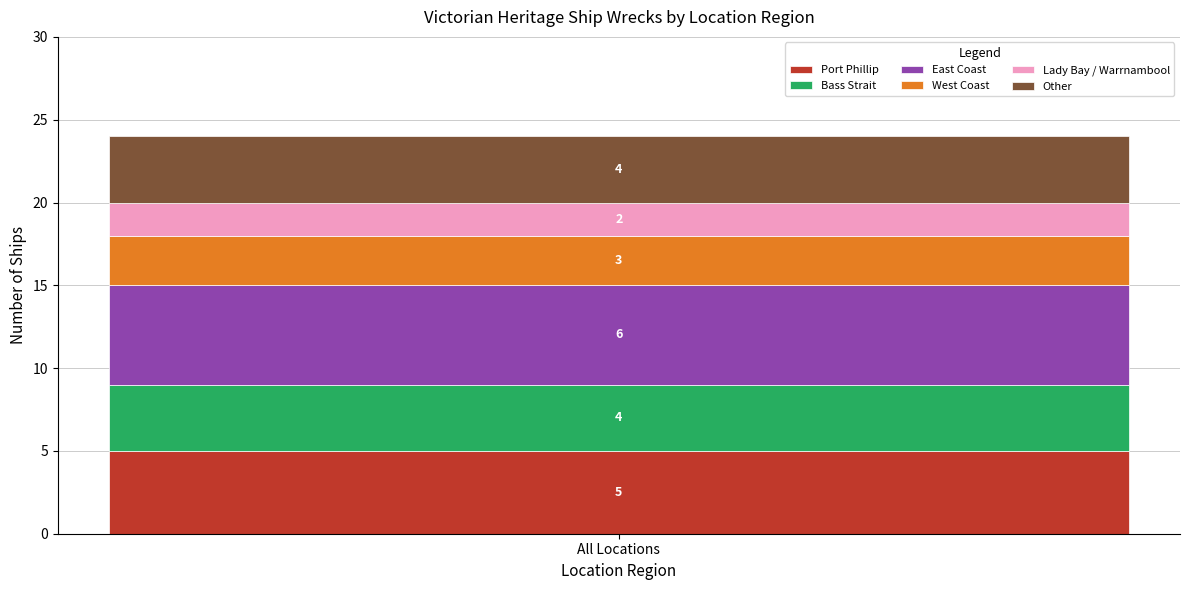

What value does the Port Phillip series have at All Locations?

5